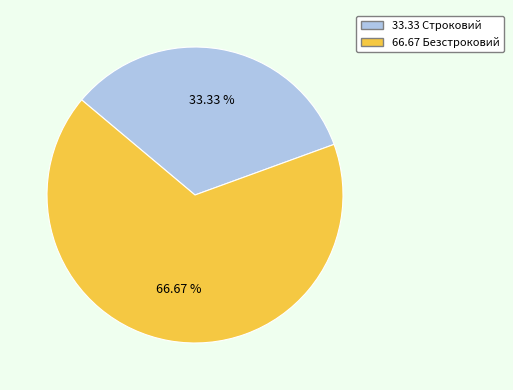

How many slices are in this pie chart?

2